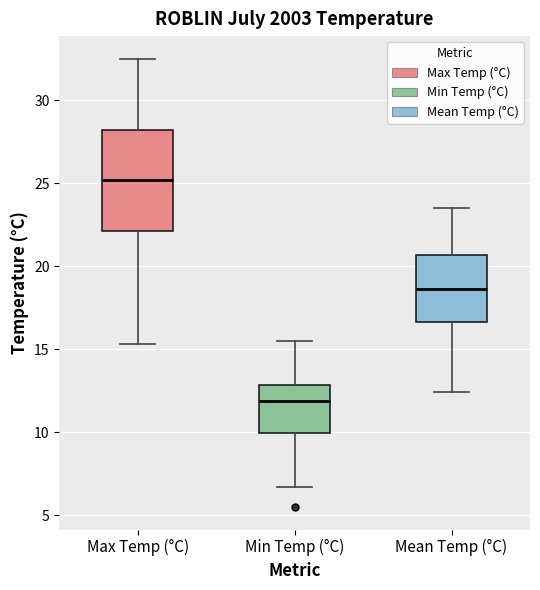

Comparing the boxes themselves (not the whiskers), which one is the tallest?

Max Temp (°C)